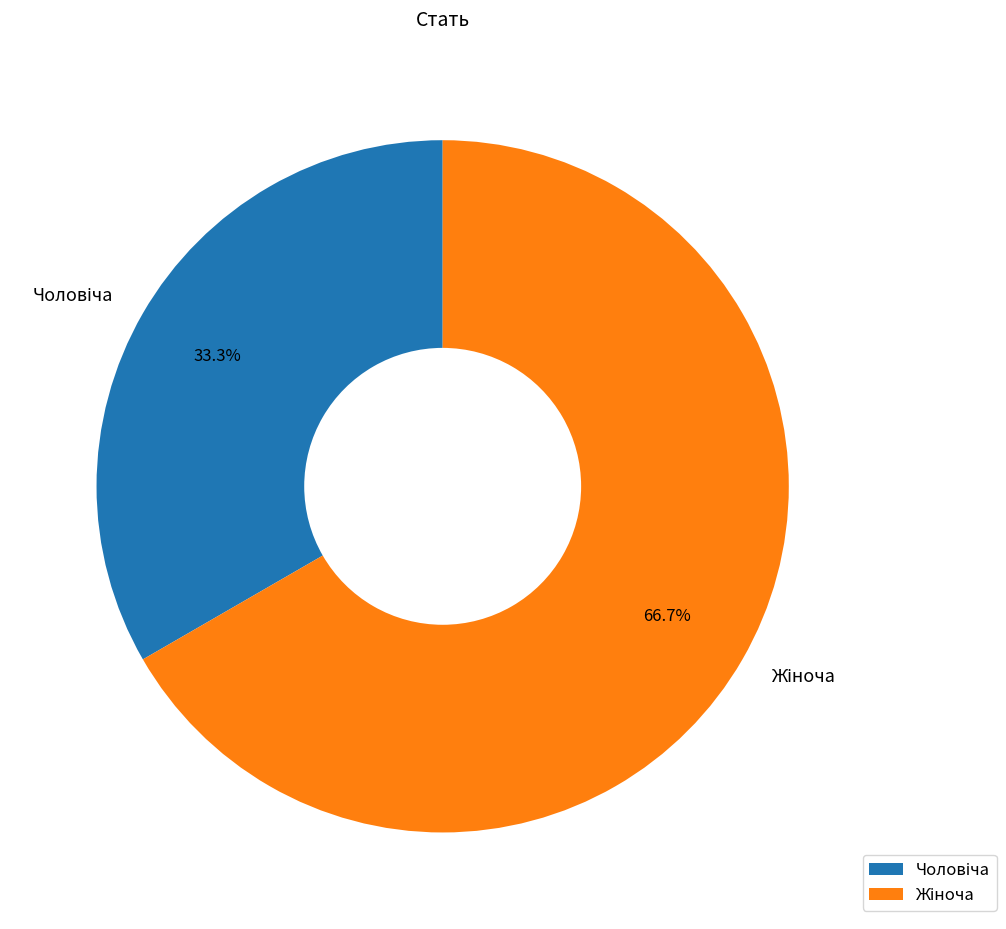

How many slices are in this pie chart?

2